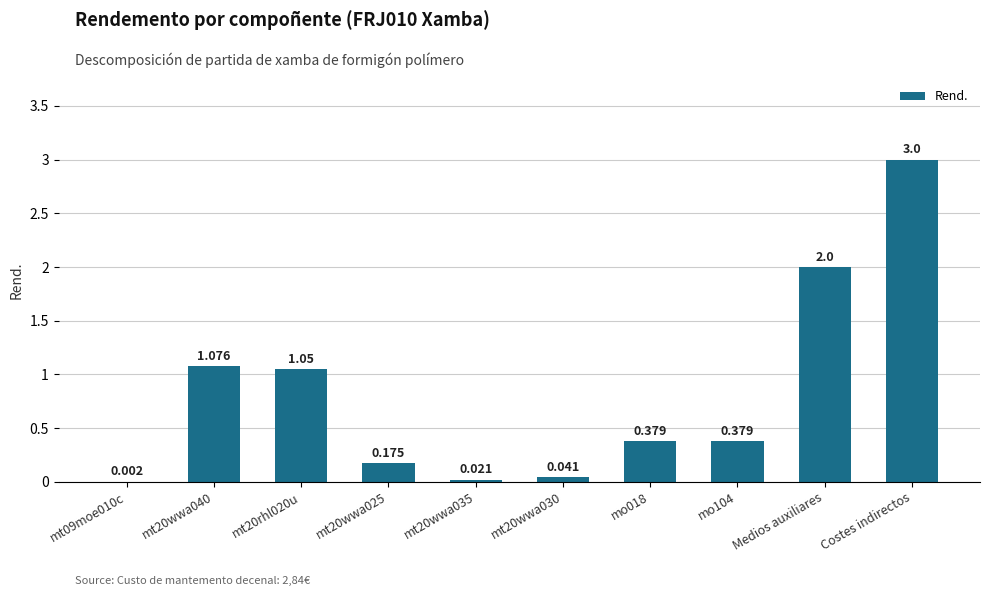

Which label corresponds to the largest value in the chart?

Costes indirectos